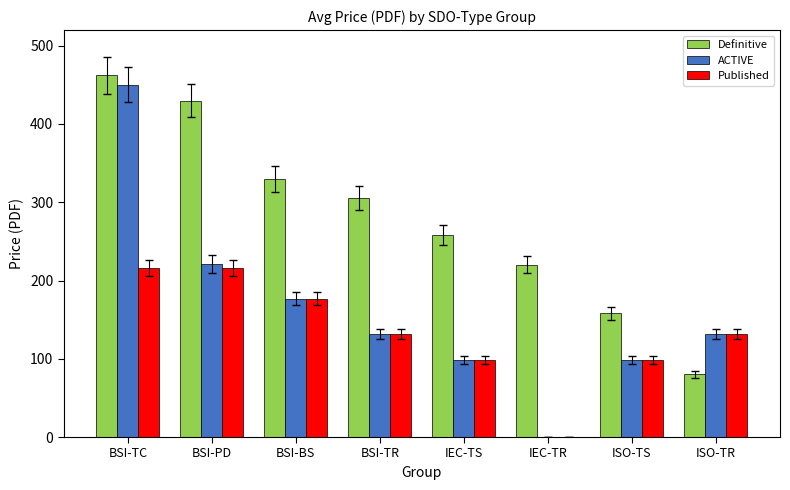

At which label is ACTIVE closest to 225?

BSI-PD